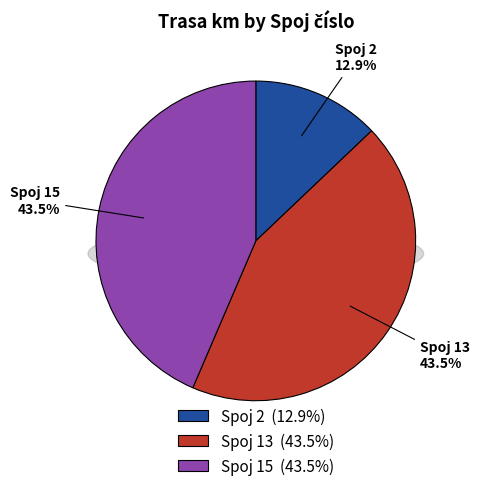

Rank the categories by value from lowest to highest.

2, 13, 15